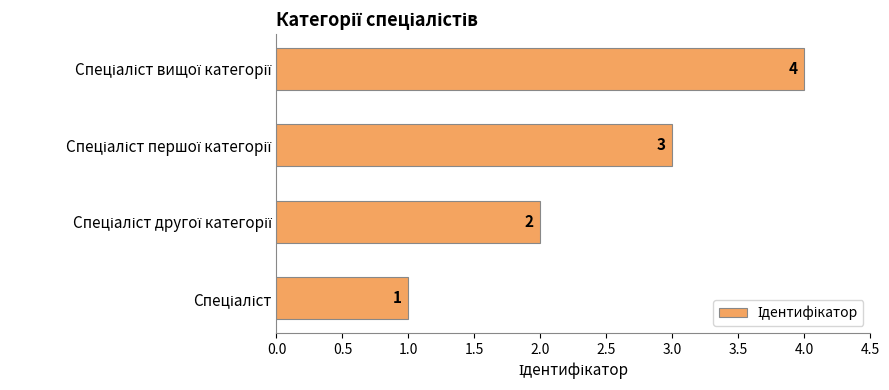

What is the difference between the maximum and second lowest values?

2